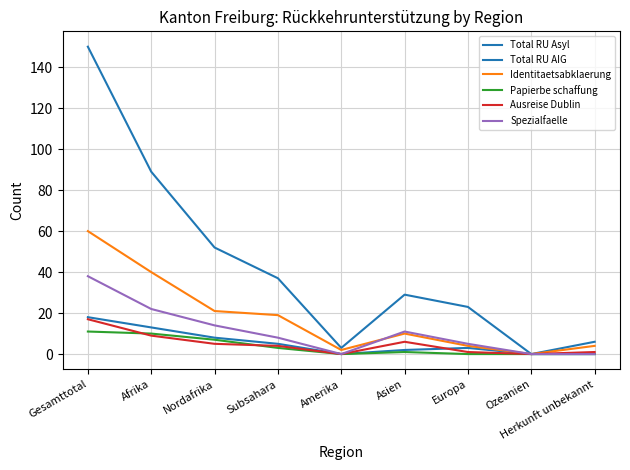

How many lines are shown in the chart?

6